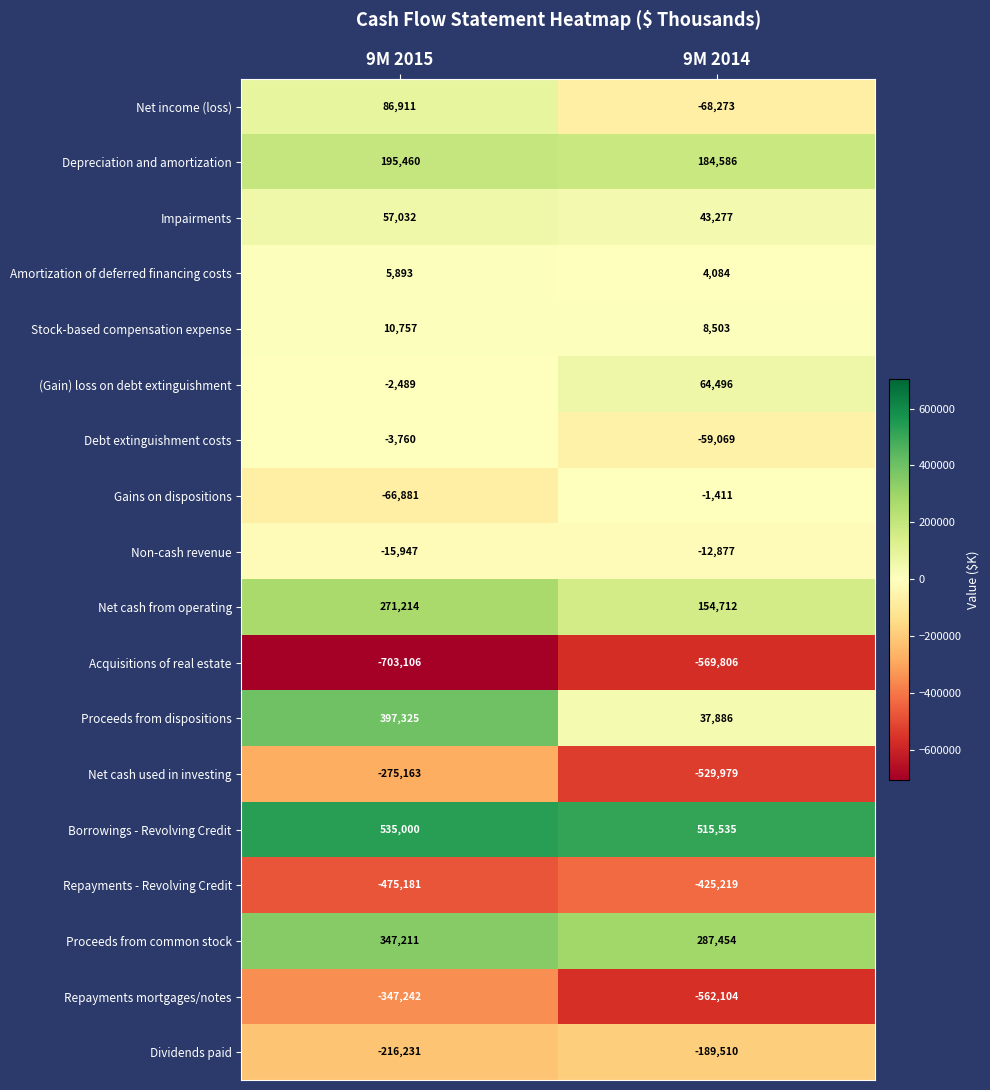

At which label does Proceeds from dispositions reach its minimum?

9M 2014